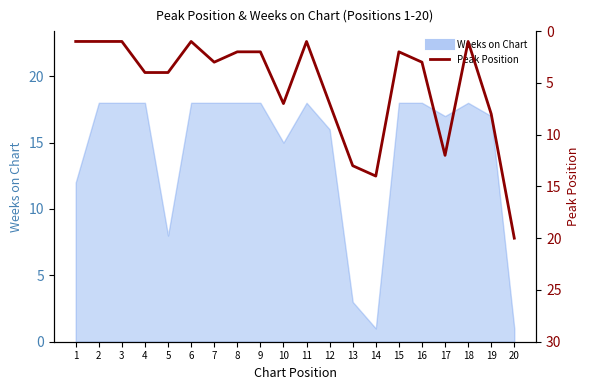

What is the difference between the maximum and minimum values?

19